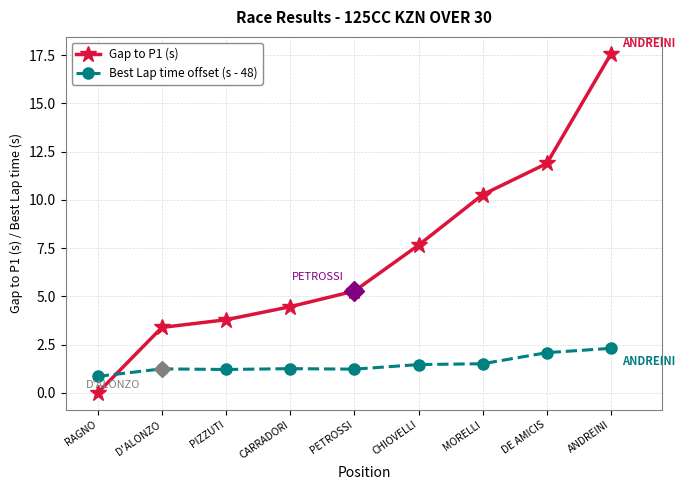

At D'ALONZO, list the series in order from largest to smallest.

Gap to P1 (s), Best Lap time offset (s - 48)